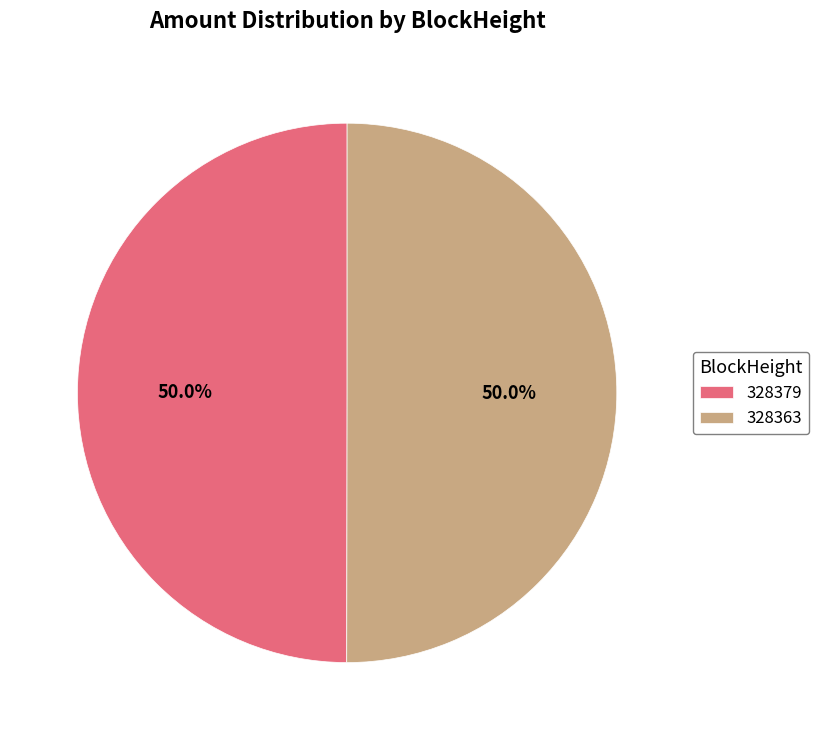

Is it true that 328363 is 94% of the pie?

False